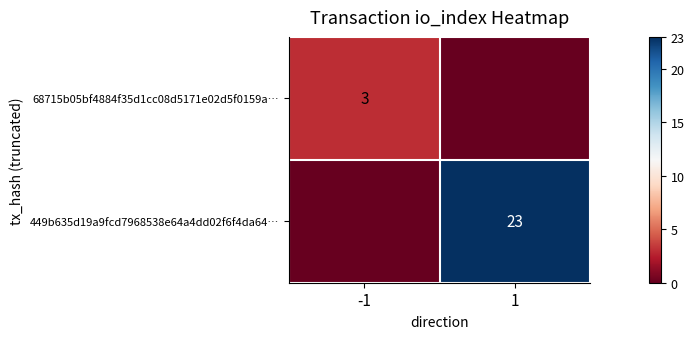

Is it true that 68715b05bf4884f35d1cc08d5171e02d5f0159a… equals 2 at -1?

False